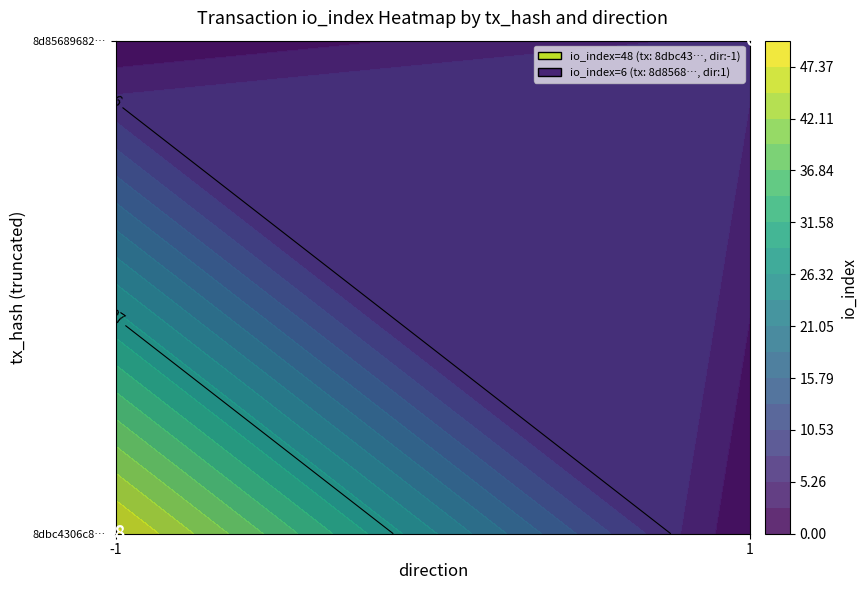

The value of 8d85689682bd477f7a7e4f4f515aa92bfcfde68 at direction is 1.0. True or false?

True